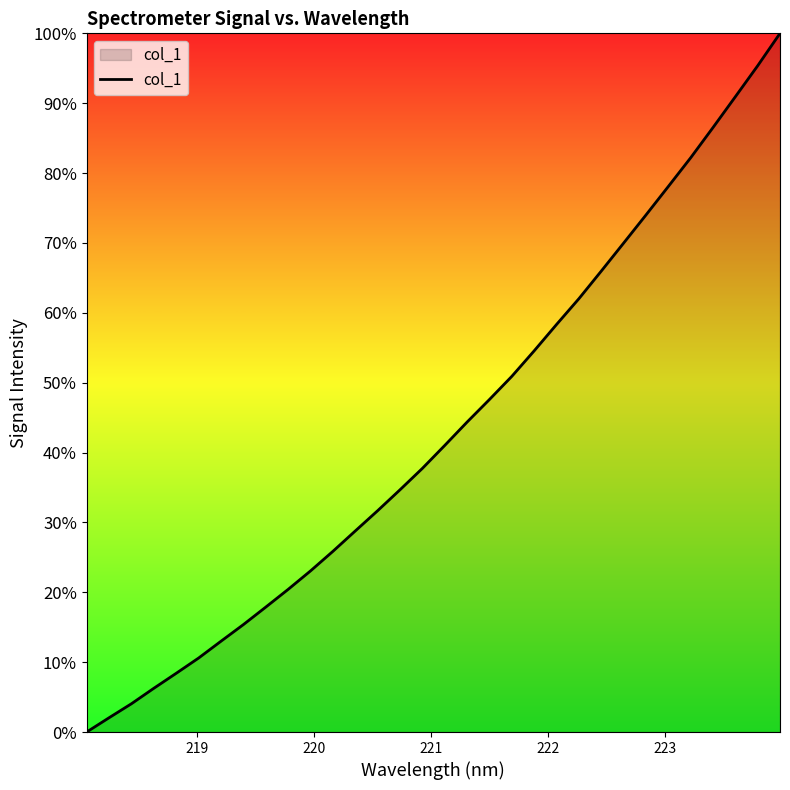

Count the number of categories in the chart.

32